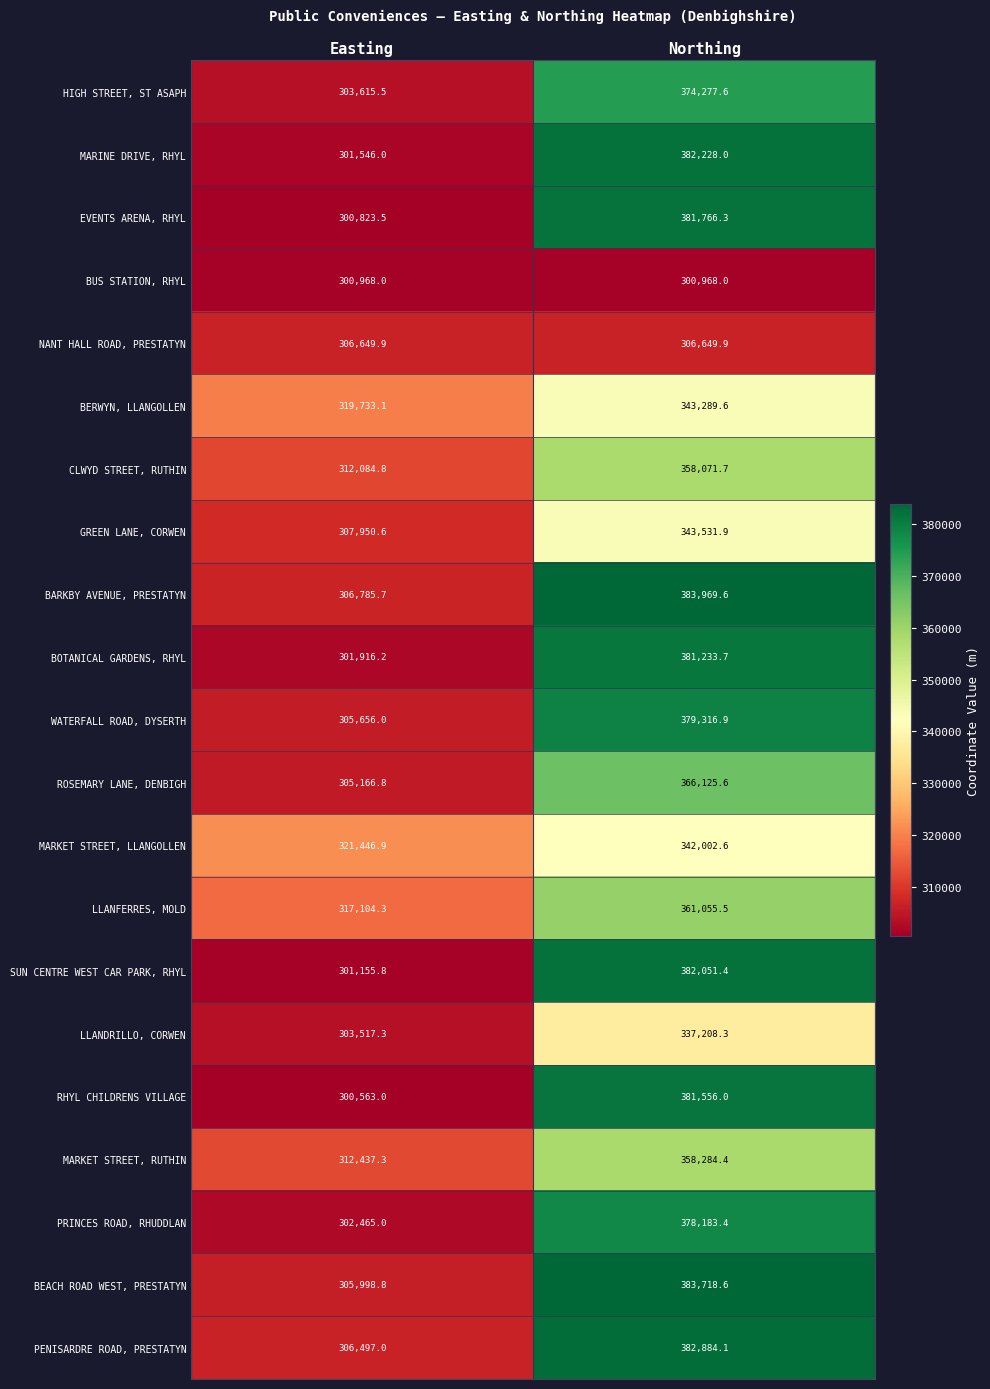

Which series has the widest spread of values?

RHYL CHILDRENS VILLAGE